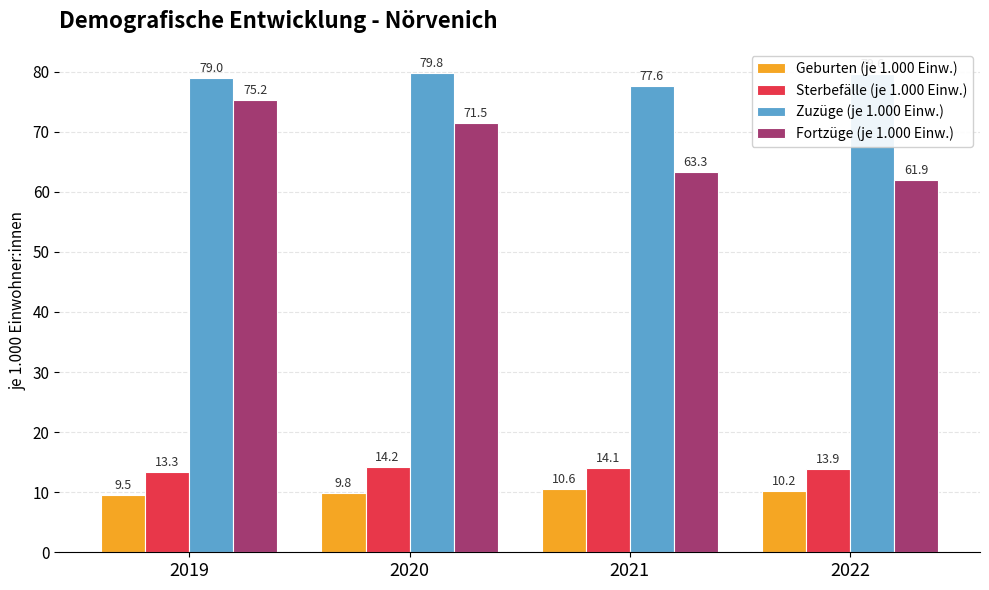

Between 2021 and 2022, which series saw the biggest shift?

Zuzüge (je 1.000 Einw.)